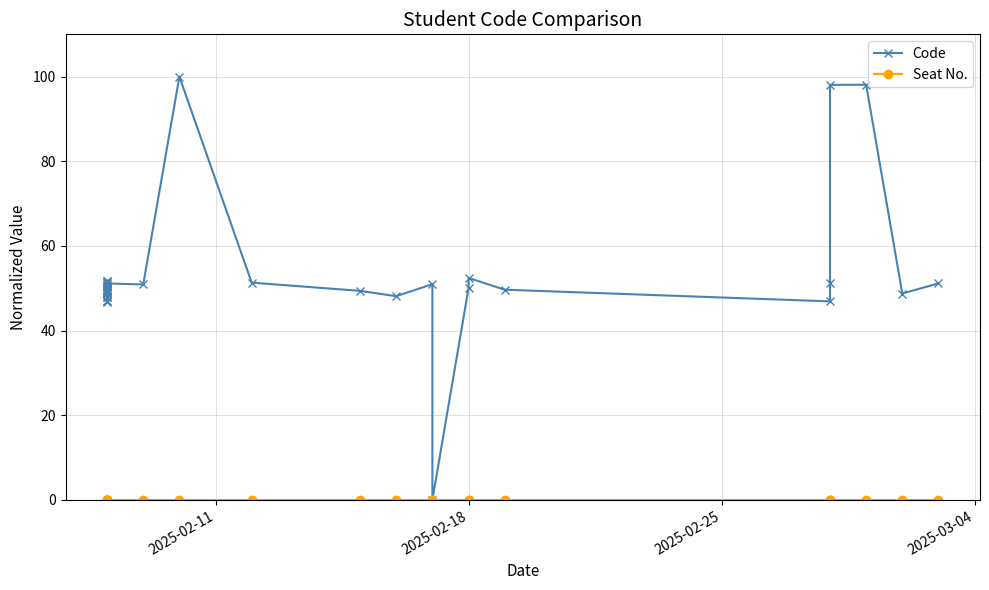

The Code series shows 148.0 at 25. True or false?

False